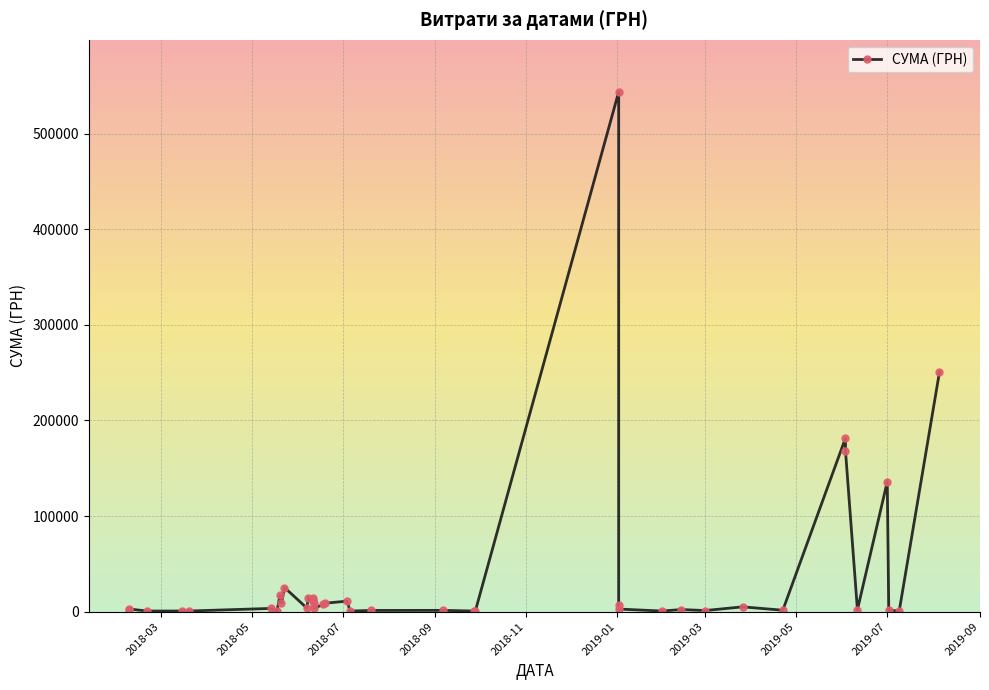

The value at 14 is 22943.8. True or false?

False